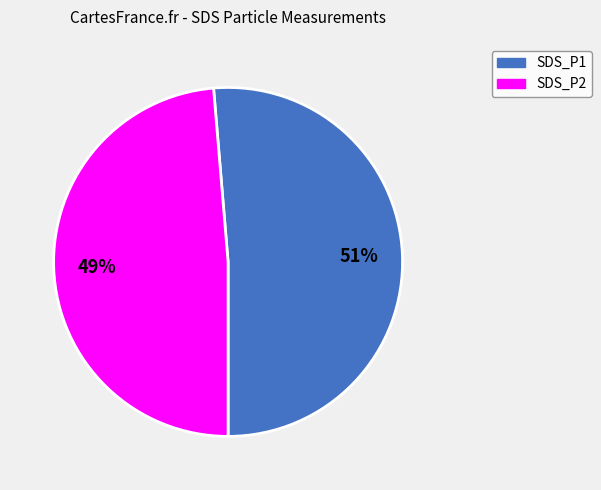

Does any single category account for the majority?

Yes